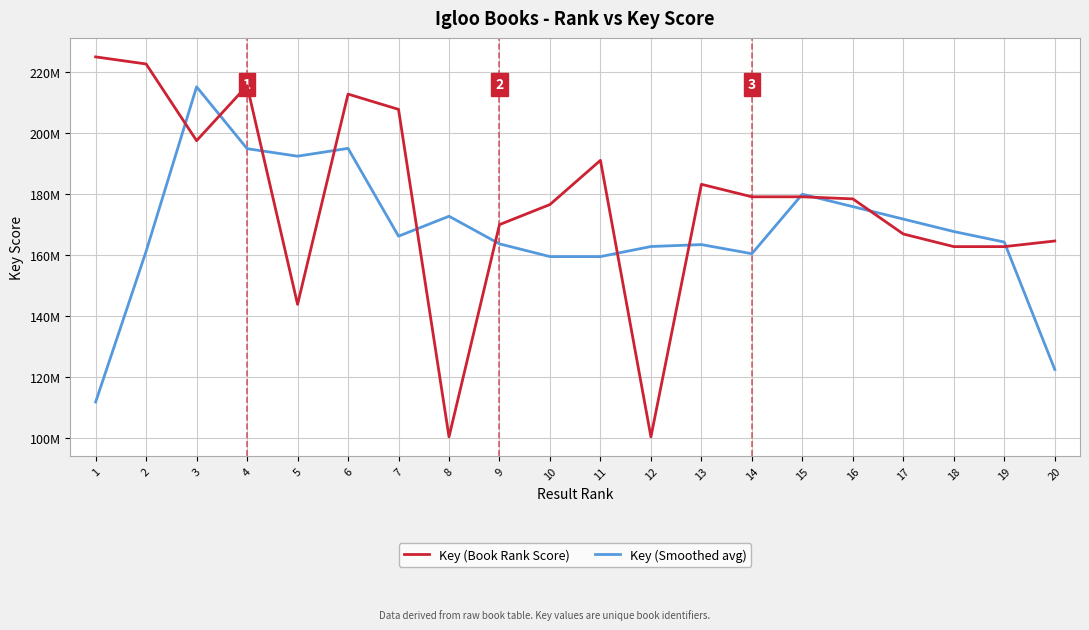

Rank the series by their average value, from highest to lowest.

Key (Book Rank Score), Key (Smoothed avg)